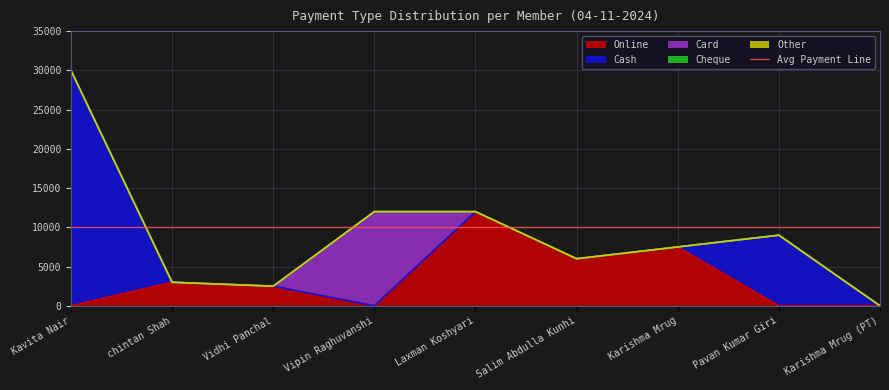

Rank the series by their maximum value, from lowest to highest.

Cheque, Other, Online, Card, Cash